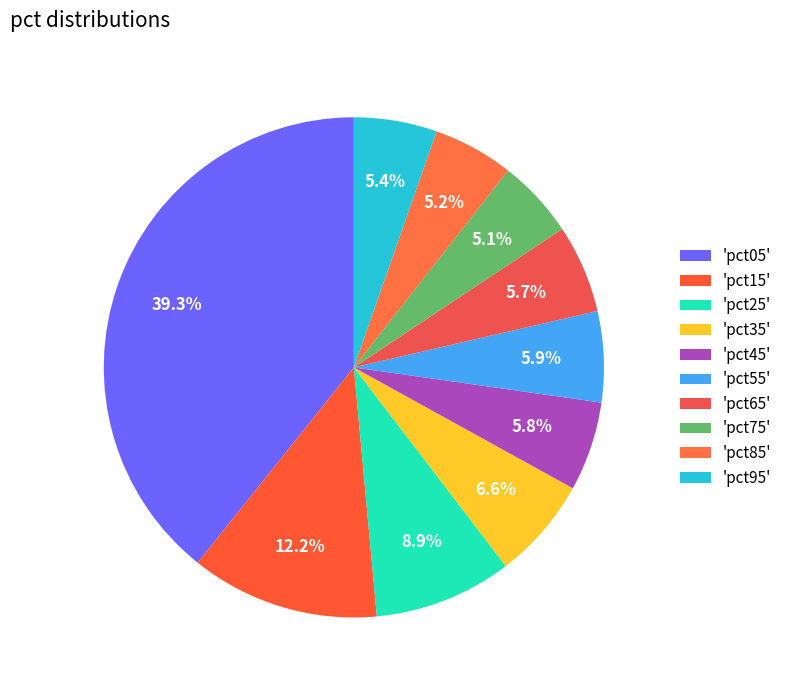

Is there any slice that represents more than half of the pie?

No